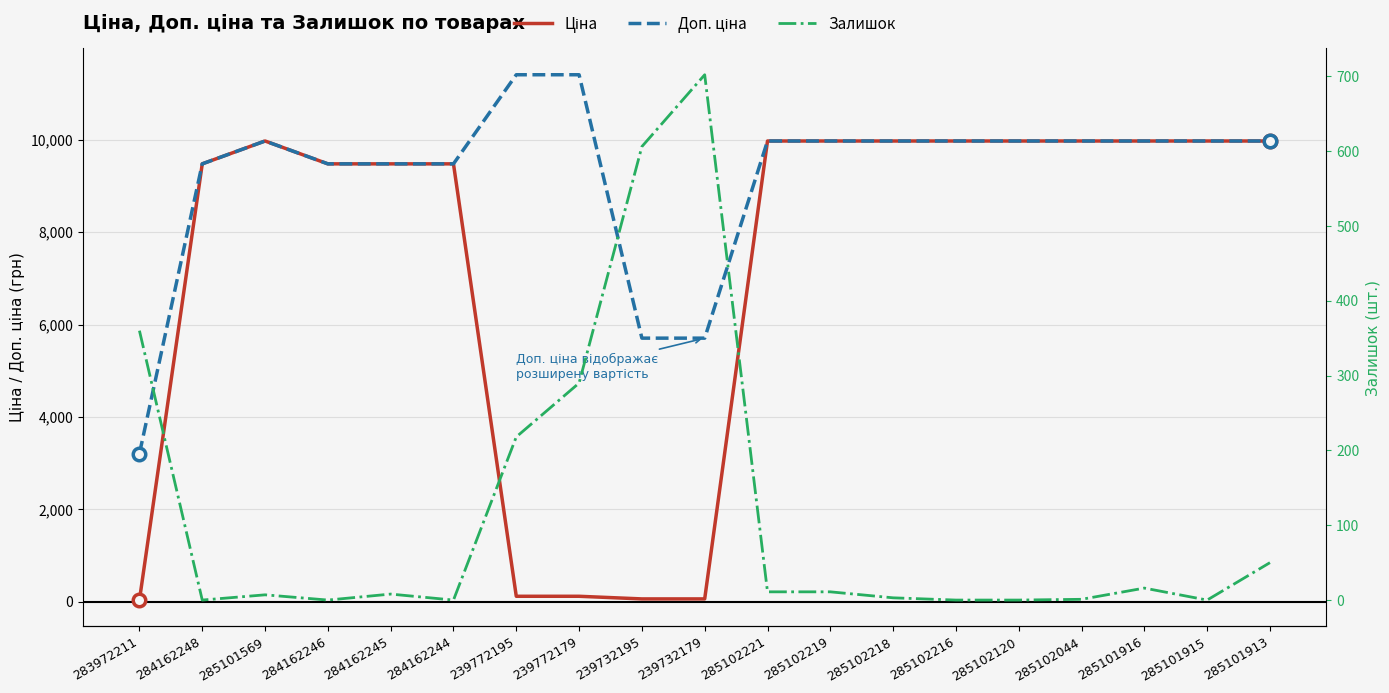

What is the total value across all series at 285102120?

19950.0